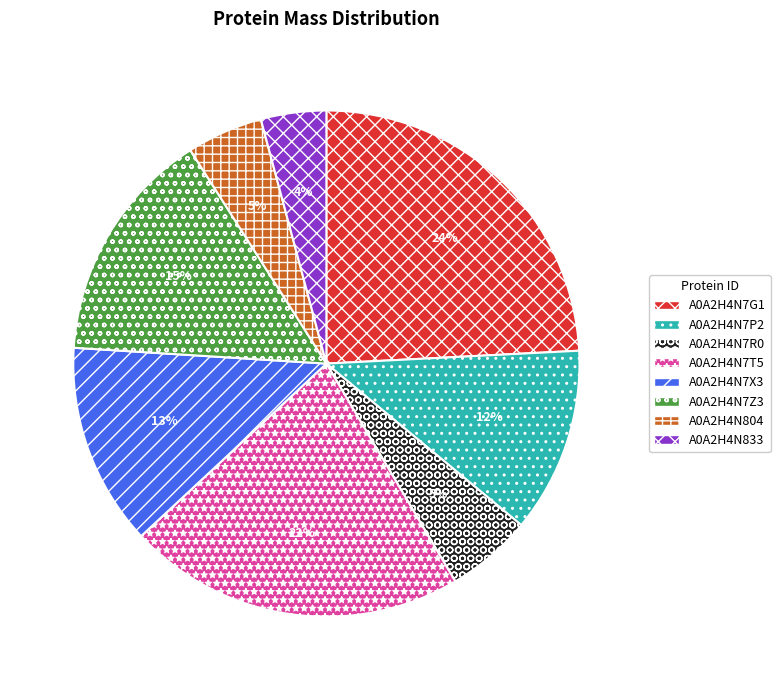

To the nearest percent, what is the combined percentage of A0A2H4N7G1 and A0A2H4N804?

29%